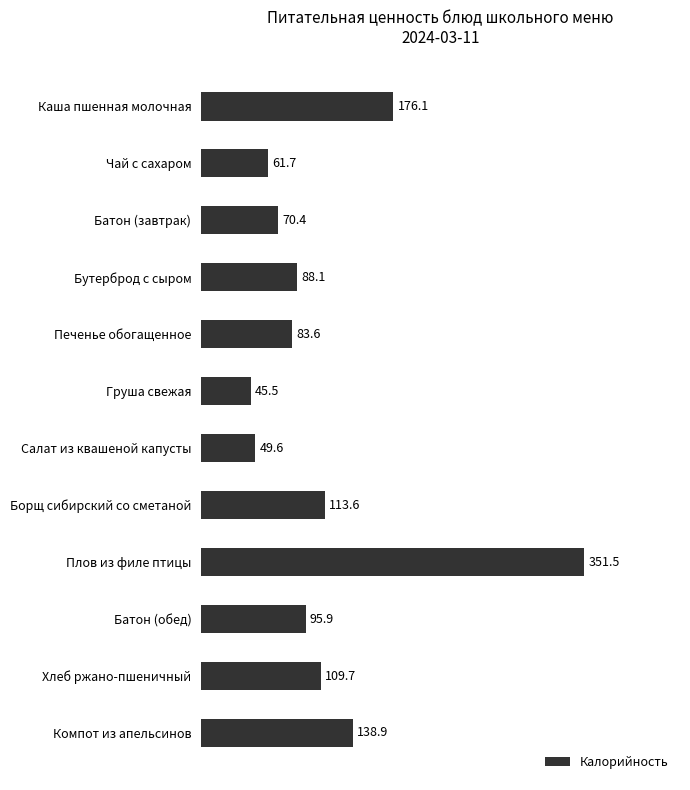

Rank the categories by value from lowest to highest.

Груша свежая, Салат из квашеной капусты, Чай с сахаром, Батон (завтрак), Печенье обогащенное, Бутерброд с сыром, Батон (обед), Хлеб ржано-пшеничный, Борщ сибирский со сметаной, Компот из апельсинов, Каша пшенная молочная, Плов из филе птицы